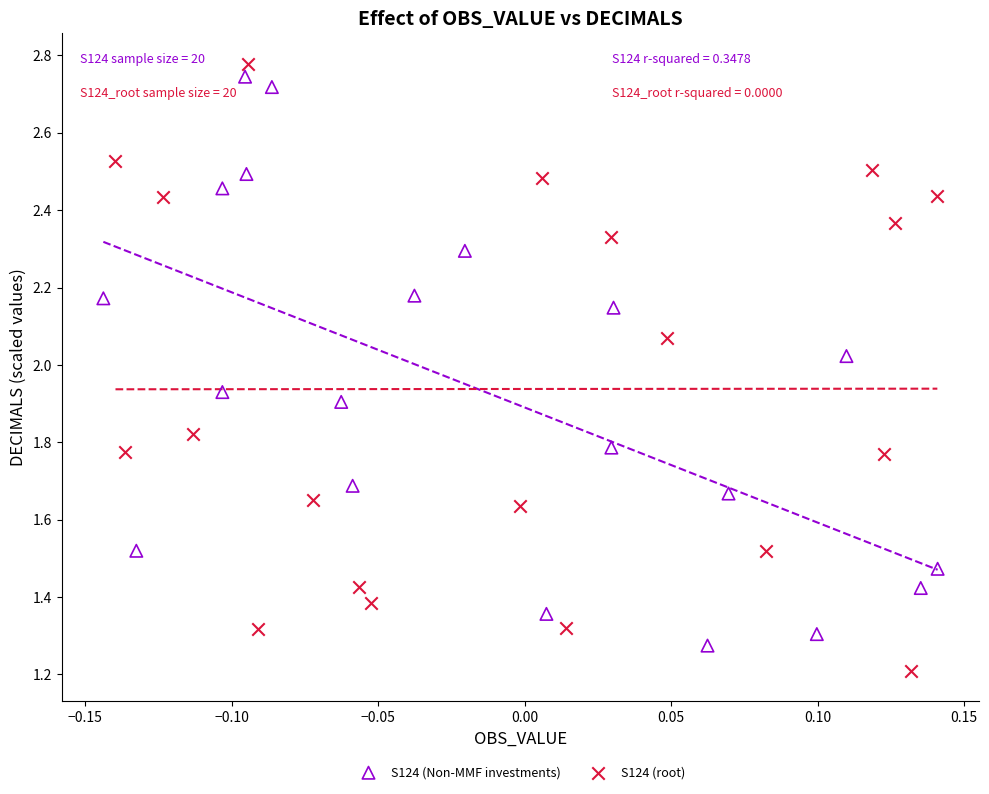

What are all the series names shown in the legend?

S124 (Non-MMF investments), S124 (root)